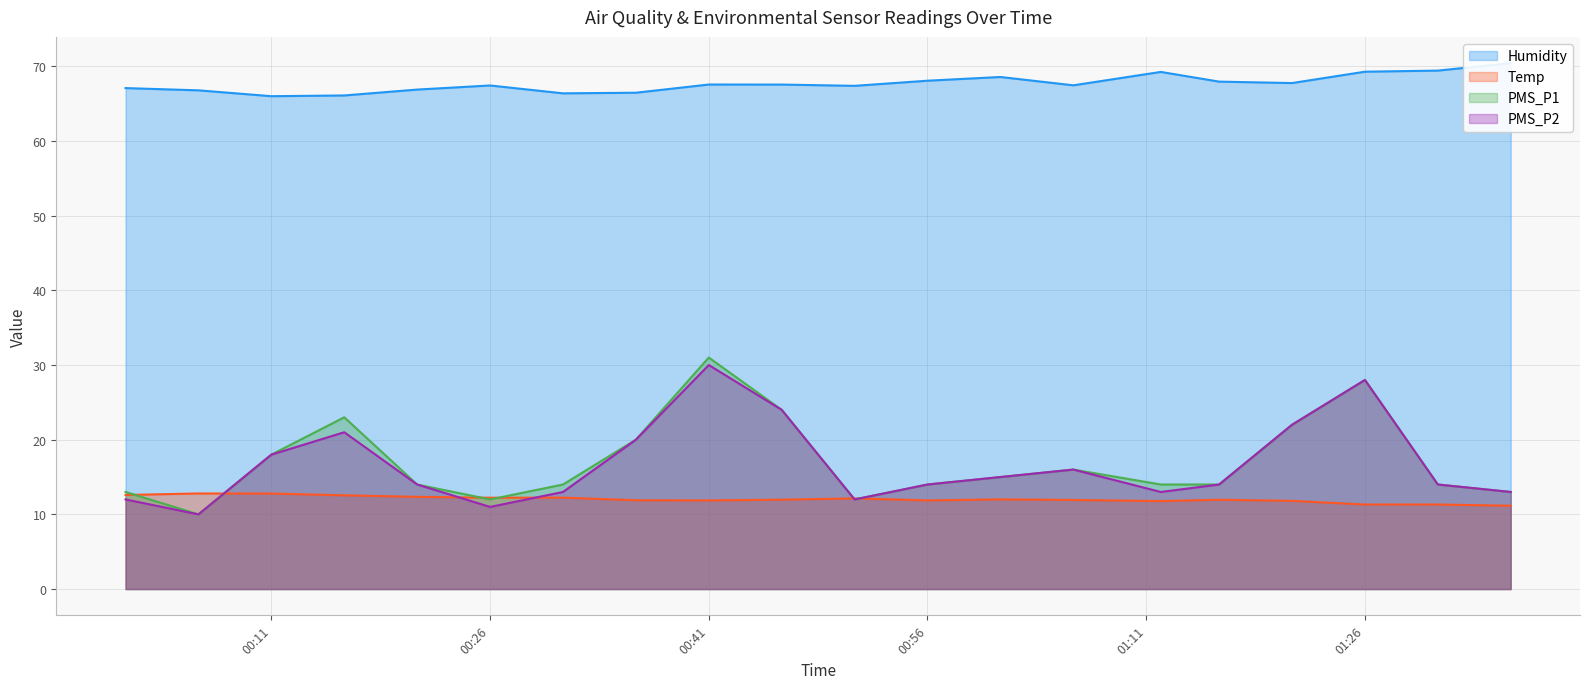

True or false: Humidity has a value of 69.2 at 2022/11/03 01:12.

True